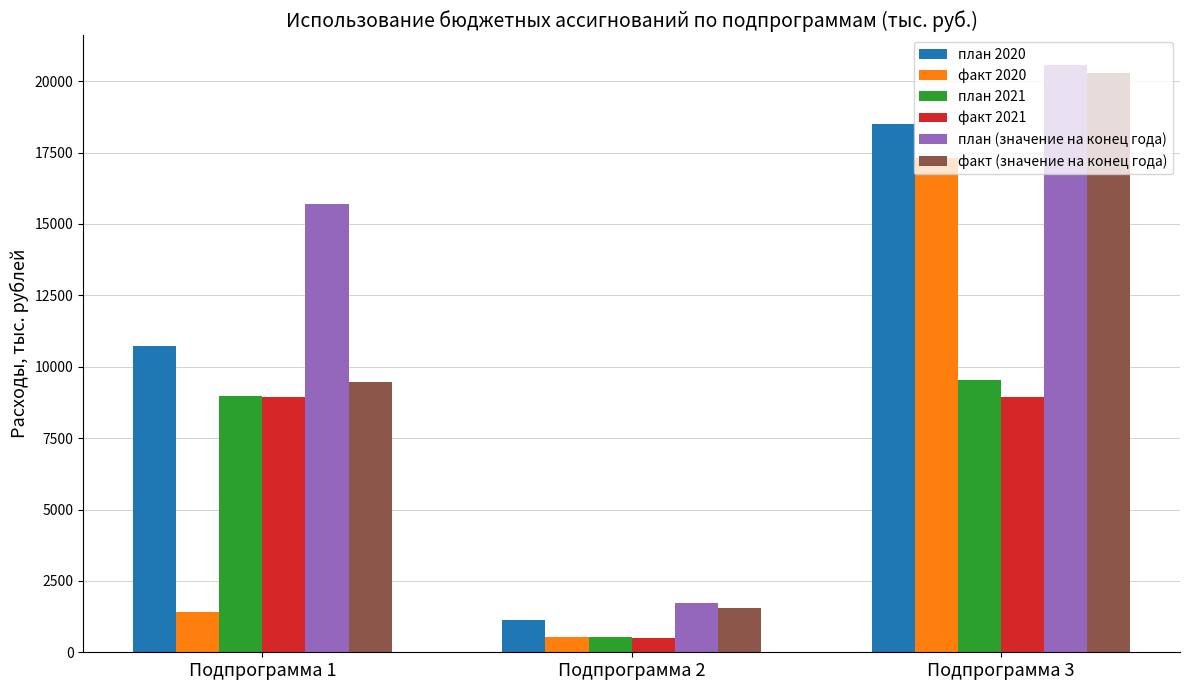

The факт 2020 series shows 29573.7 at Подпрограмма 3. True or false?

False